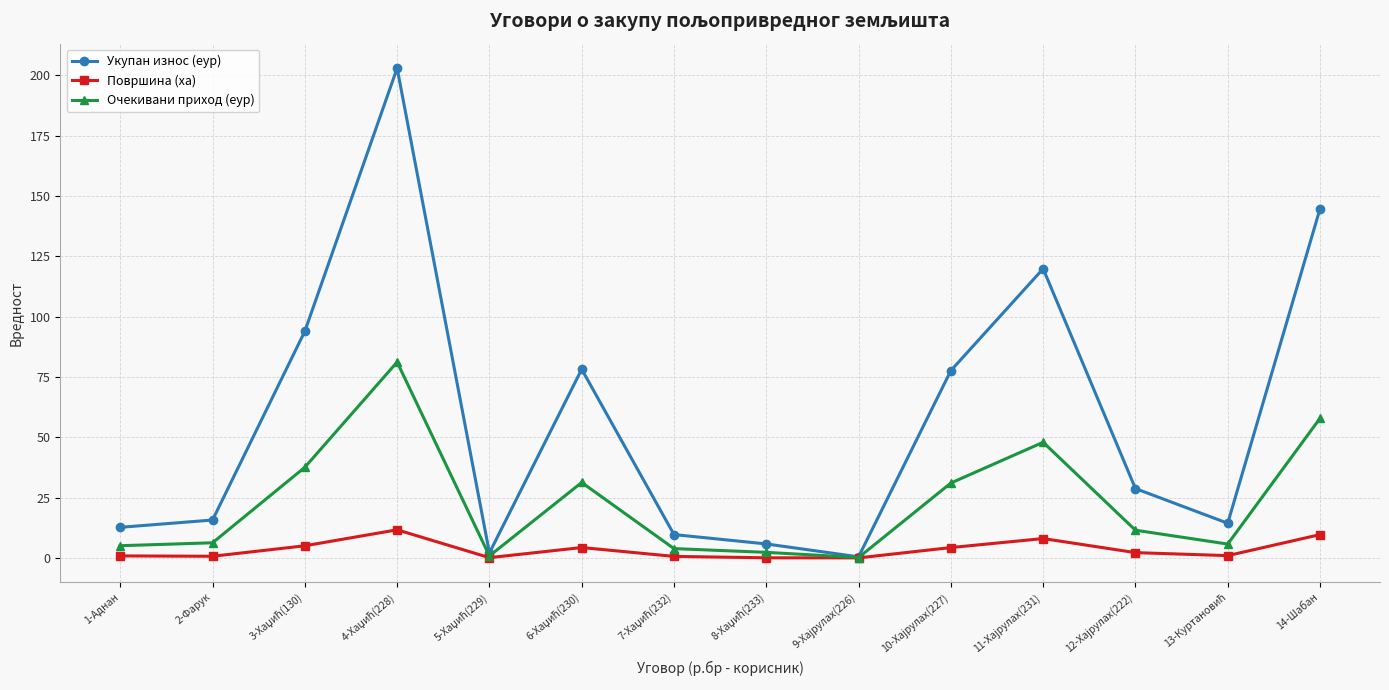

What are all the series names shown in the legend?

Укупан износ (еур), Површина (ха), Очекивани приход (еур)